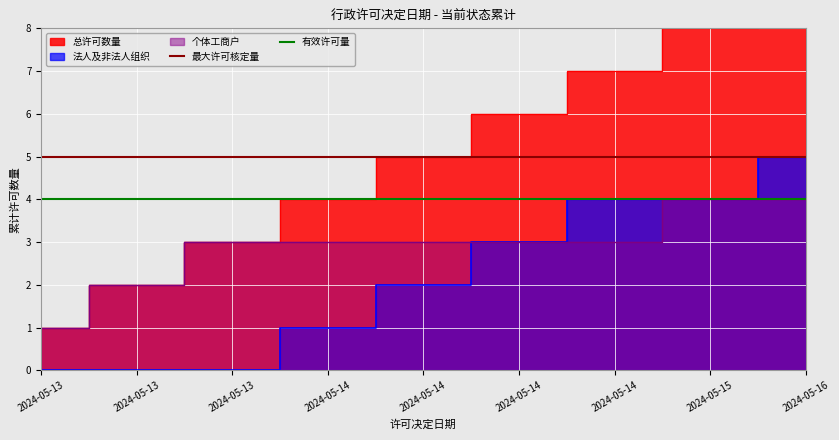

Is it true that 最大许可核定量 equals 5 at 2024-05-13?

True